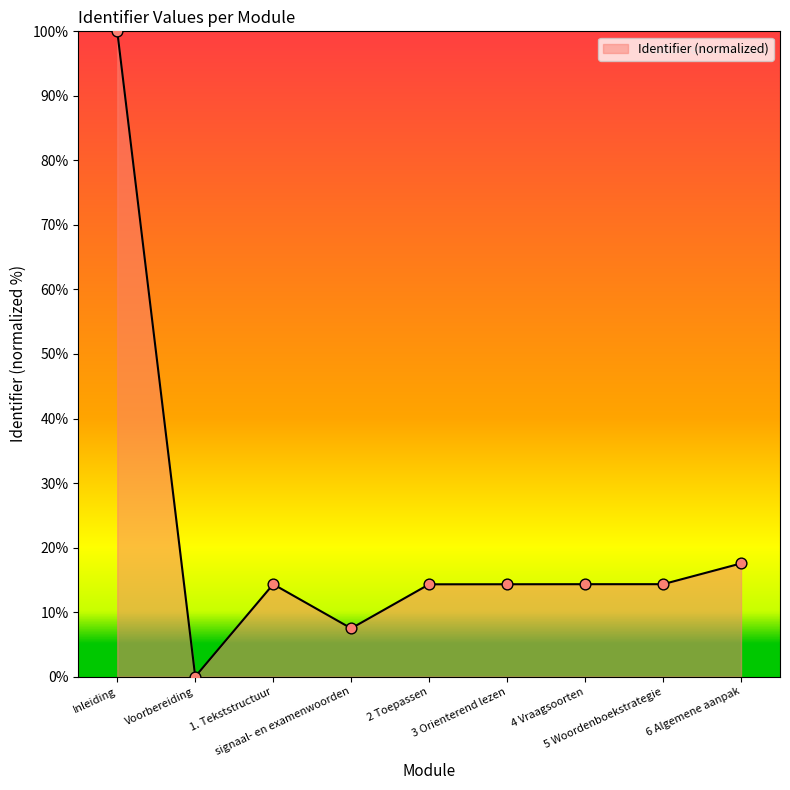

Between 5 Woordenboekstrategie and signaal- en examenwoorden, which is larger?

5 Woordenboekstrategie